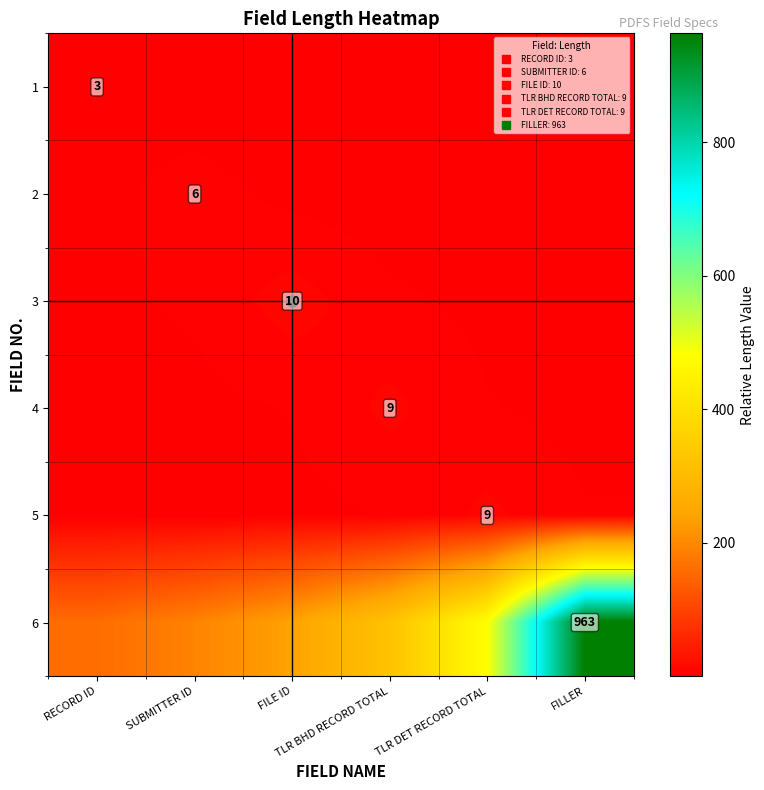

Rank the series by their maximum value, from lowest to highest.

1, 2, 4, 5, 3, 6